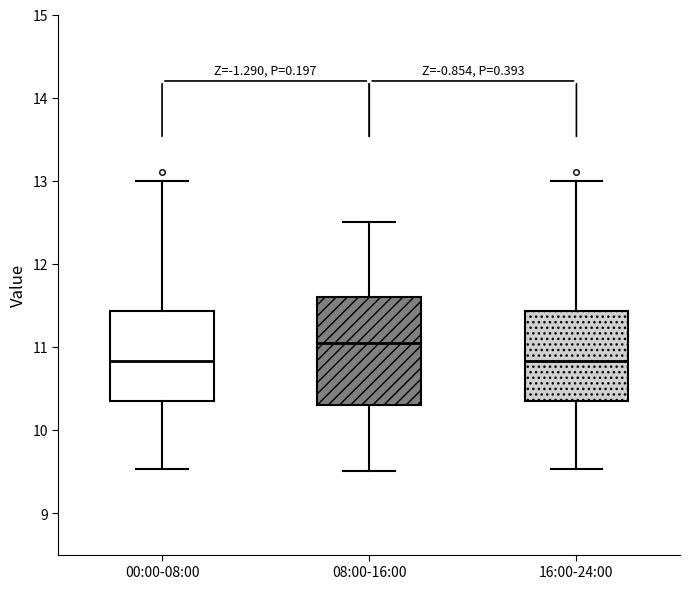

Where does the upper whisker of the box for 08:00-16:00 end on the y-axis? The values are not printed on the chart, so give them approximately, as read against the axis.

12.5